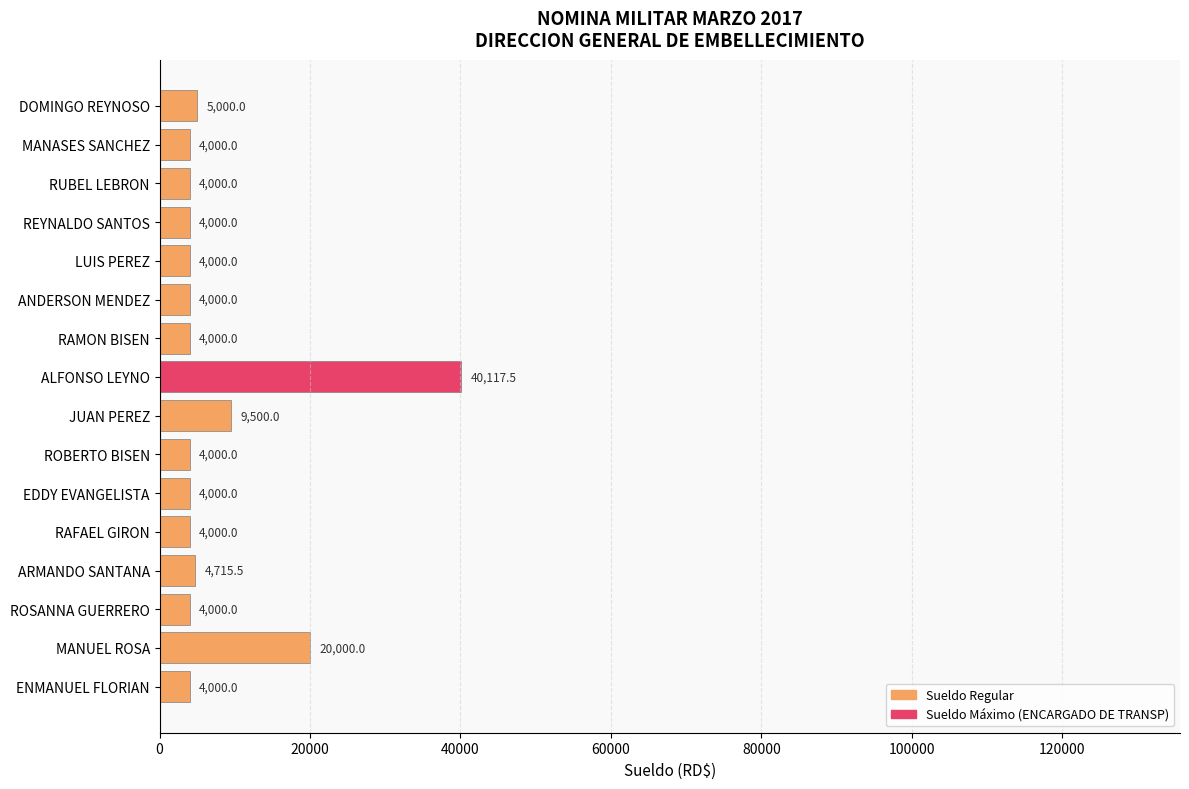

Reading bottom to top, extract all data points from this chart.

ENMANUEL FLORIAN=4000.0	MANUEL ROSA=20000.0	ROSANNA GUERRERO=4000.0	ARMANDO SANTANA=4715.5	RAFAEL GIRON=4000.0	EDDY EVANGELISTA=4000.0	ROBERTO BISEN=4000.0	JUAN PEREZ=9500.0	ALFONSO LEYNO=40117.5	RAMON BISEN=4000.0	ANDERSON MENDEZ=4000.0	LUIS PEREZ=4000.0	REYNALDO SANTOS=4000.0	RUBEL LEBRON=4000.0	MANASES SANCHEZ=4000.0	DOMINGO REYNOSO=5000.0